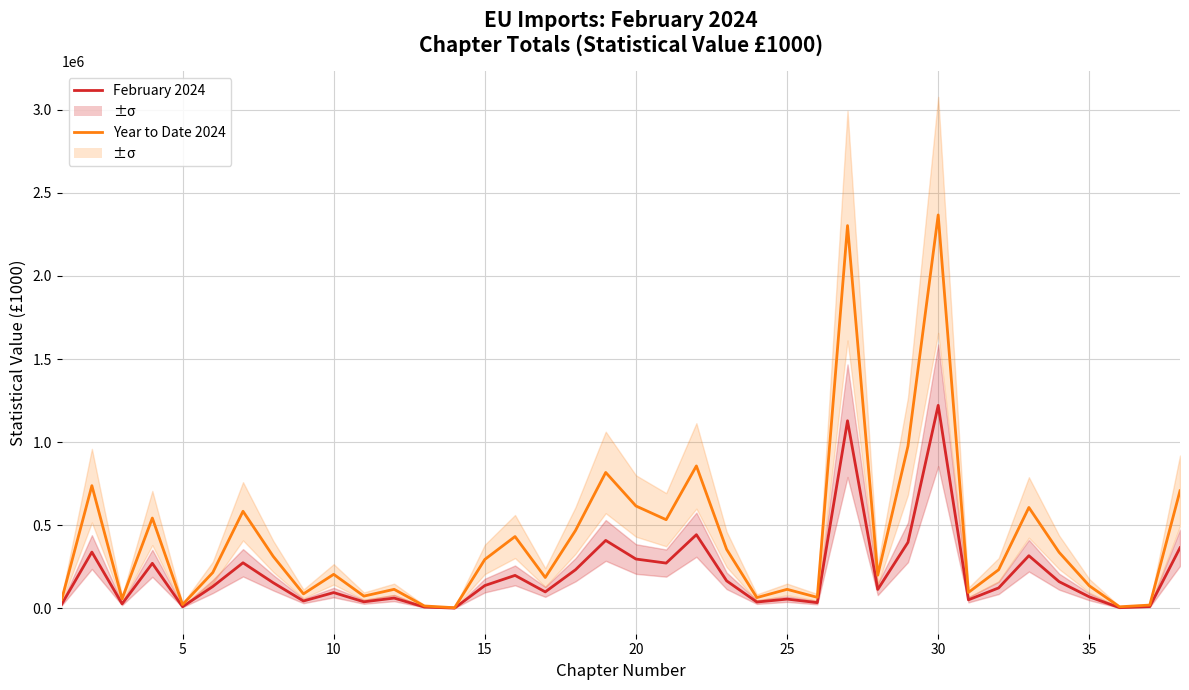

Which series has the largest total across all categories?

Year to Date 2024